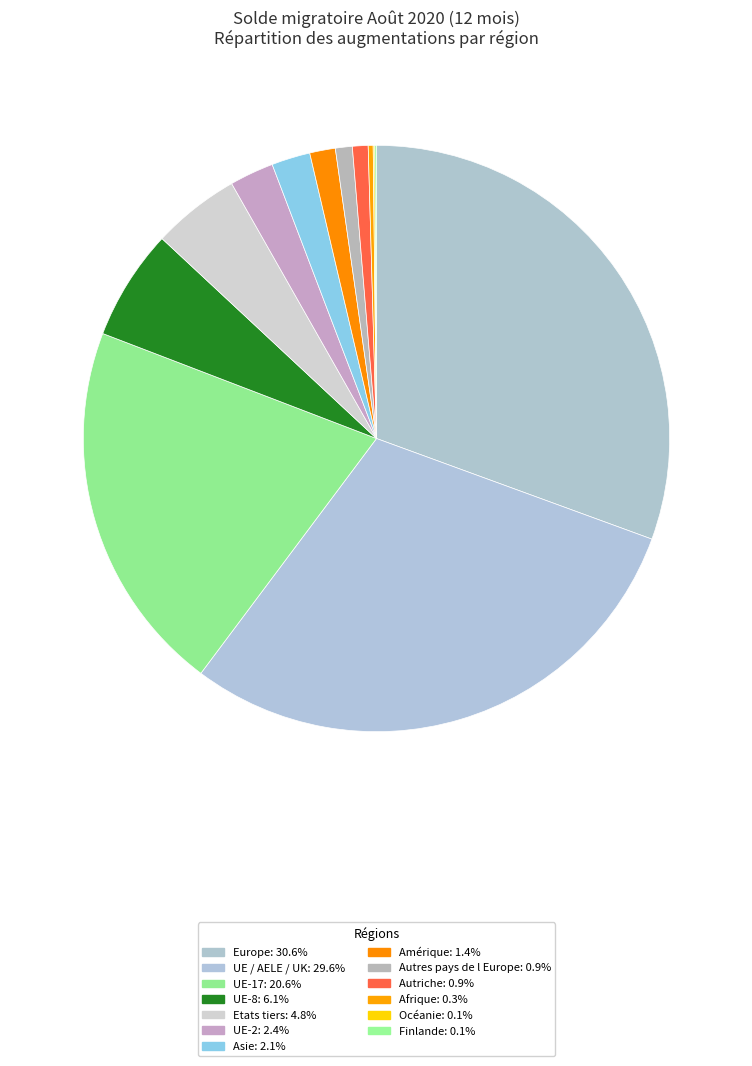

To the nearest percent, what portion does UE-17 represent?

21%